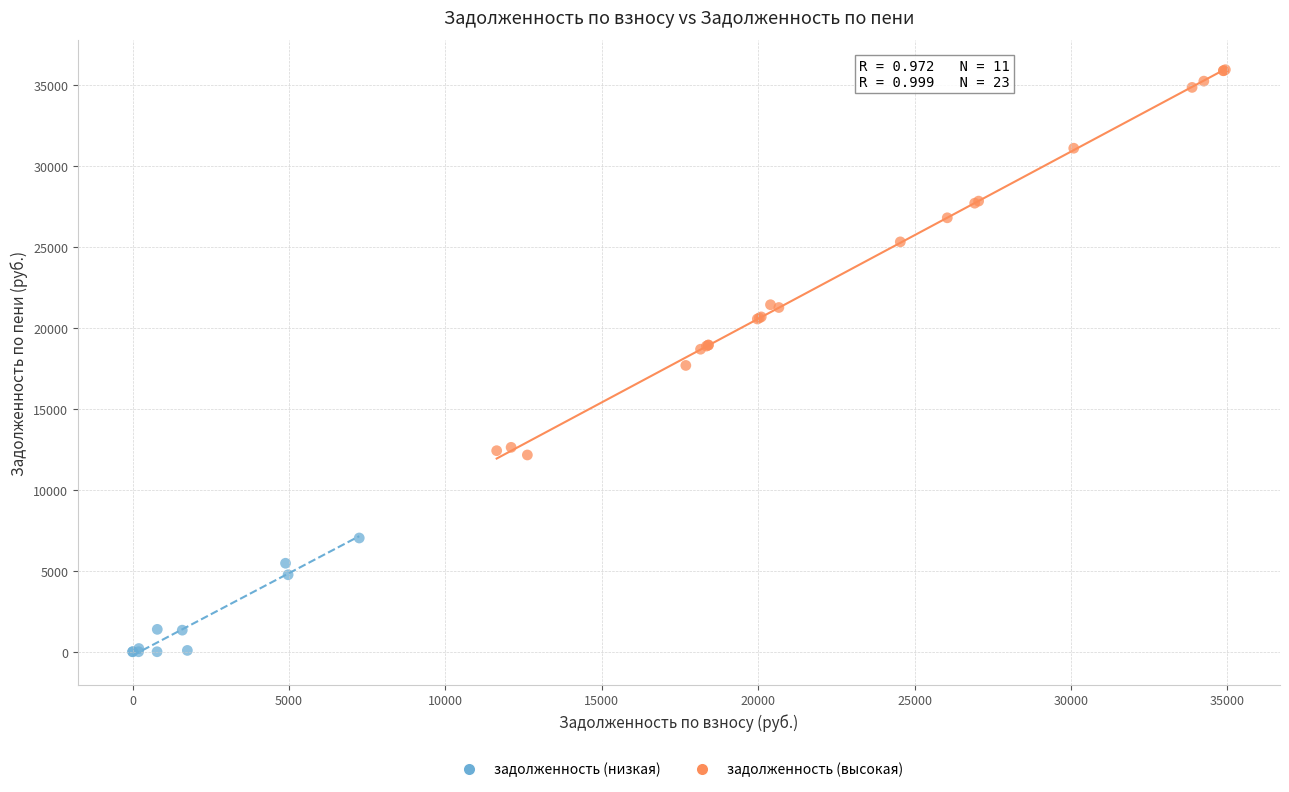

What are all the series names shown in the legend?

задолженность (низкая), задолженность (высокая)